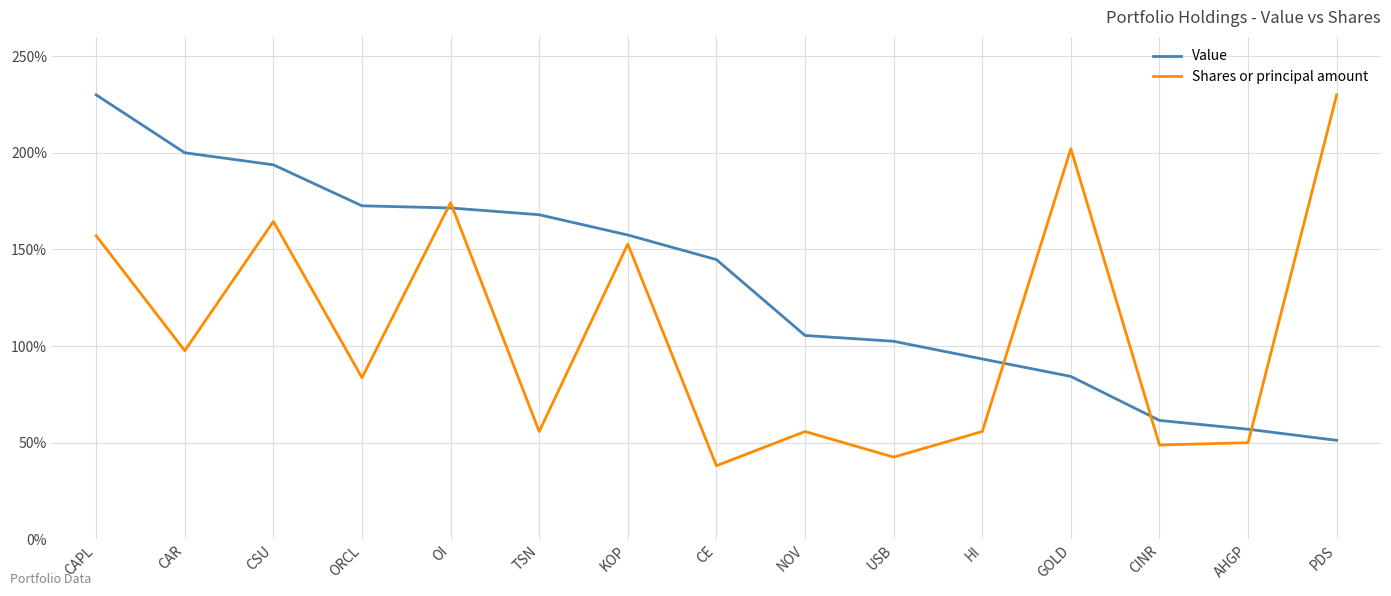

What is the approximate value of Value at CSU?

193.8